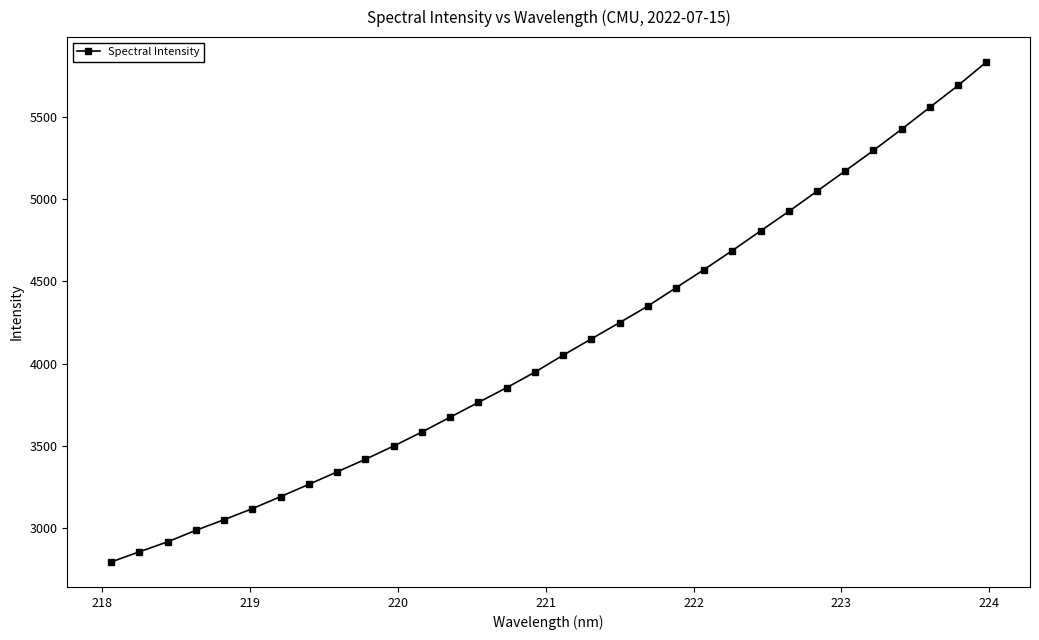

What is the maximum value shown in the chart?

5832.4